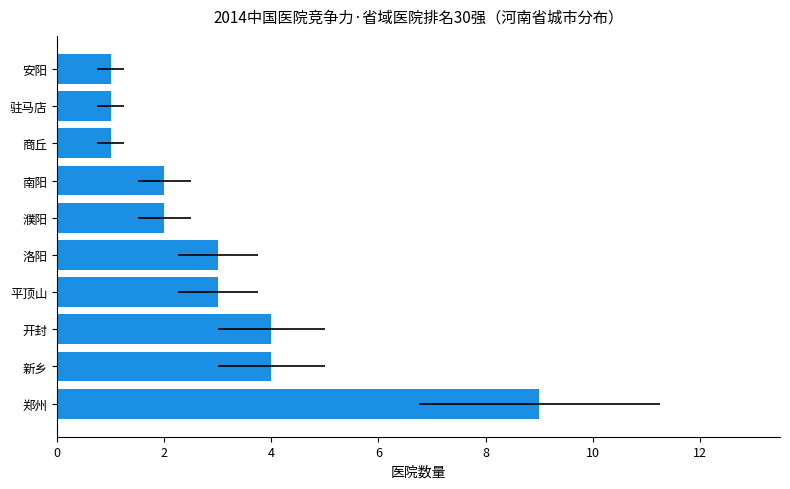

What is the change in value from 平顶山 to 南阳?

-1